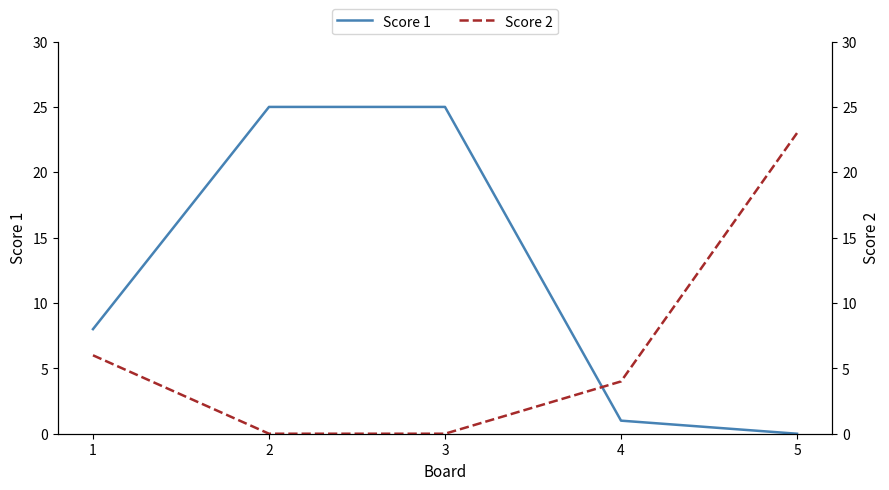

Count the number of data series in this chart.

2